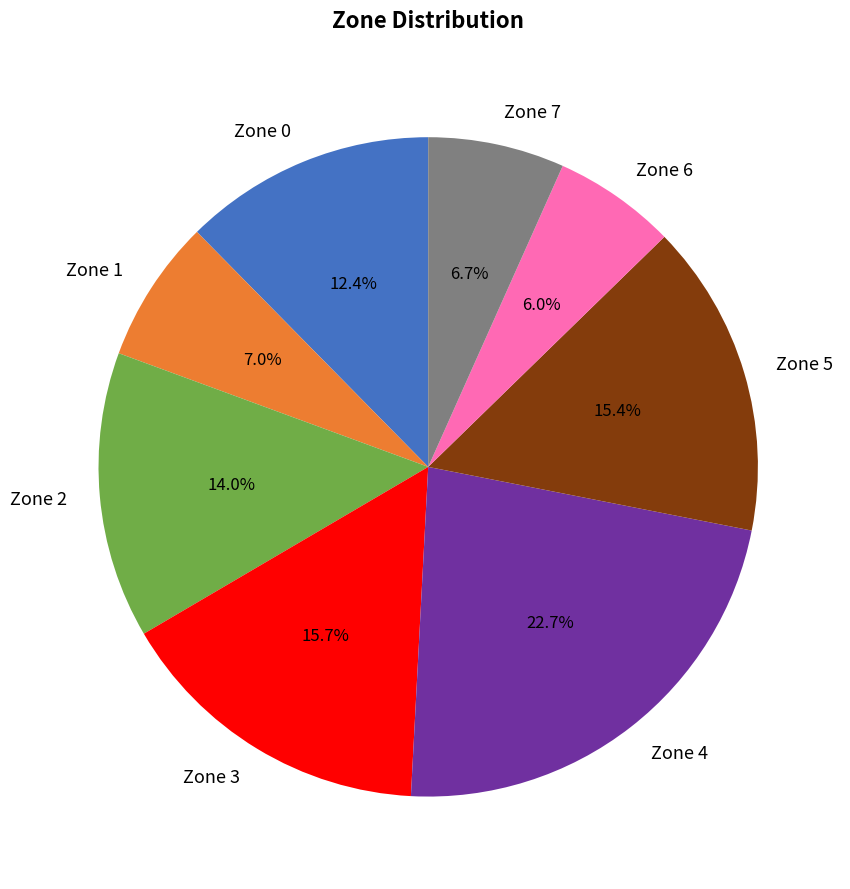

How many slices are in this pie chart?

8